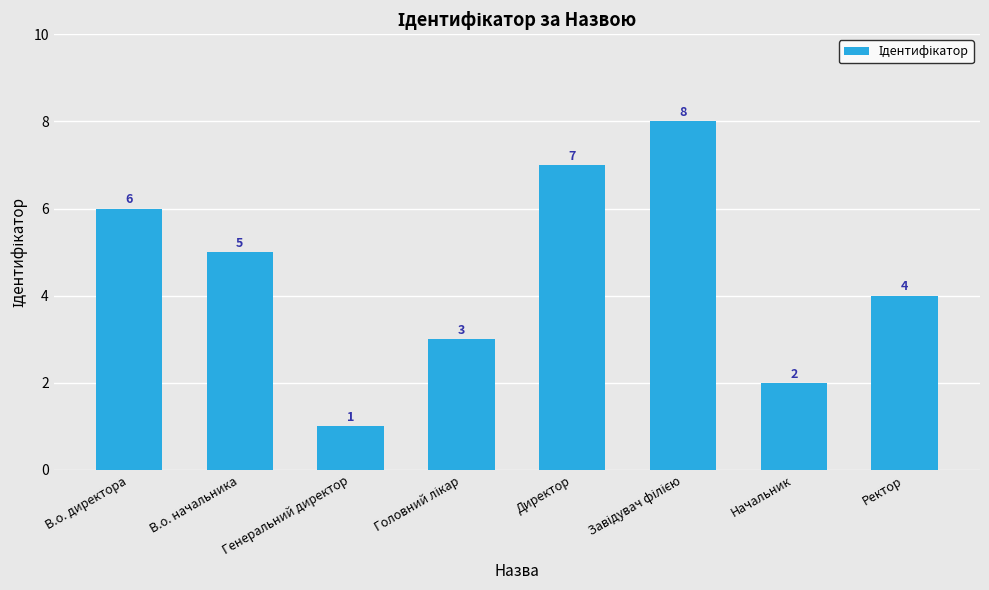

Reading left to right, list all the values displayed in this chart.

6	5	1	3	7	8	2	4